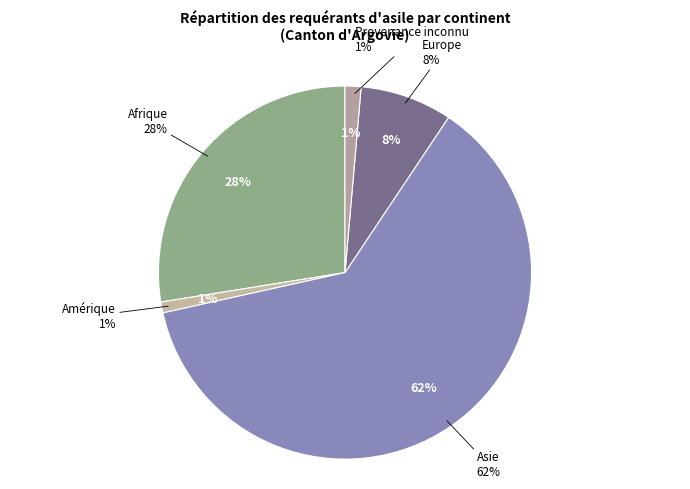

Is Asie the majority of the pie?

Yes